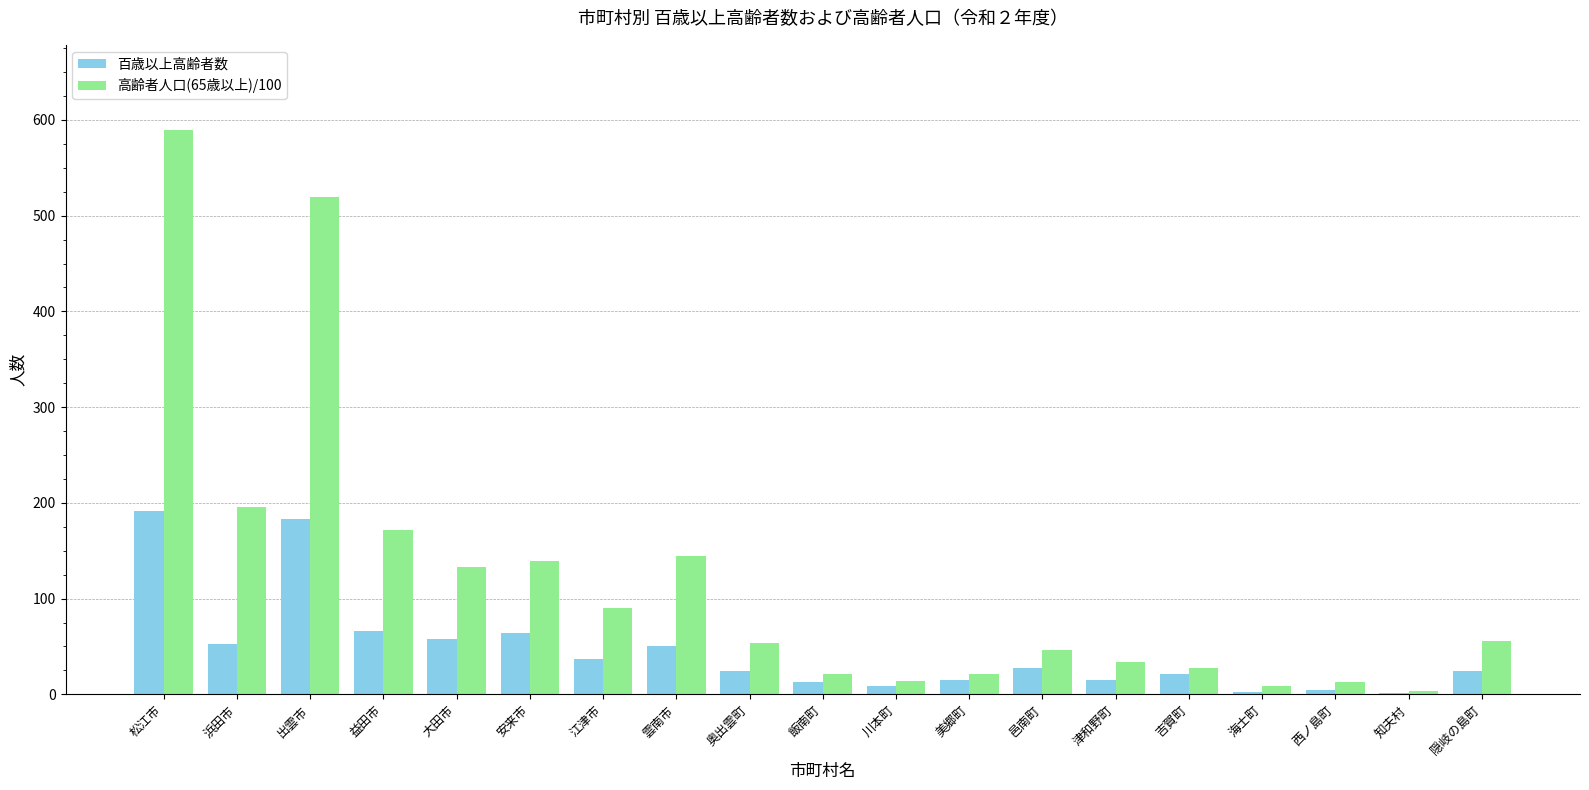

Which series has the widest spread of values?

高齢者人口(65歳以上)/100